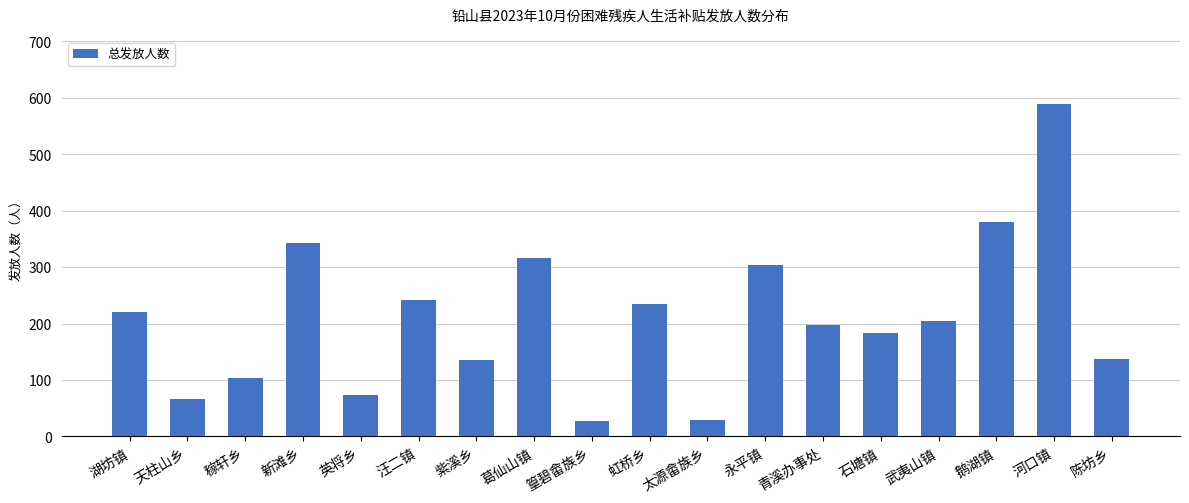

Are the bars grouped side by side (vs. stacked)?

No